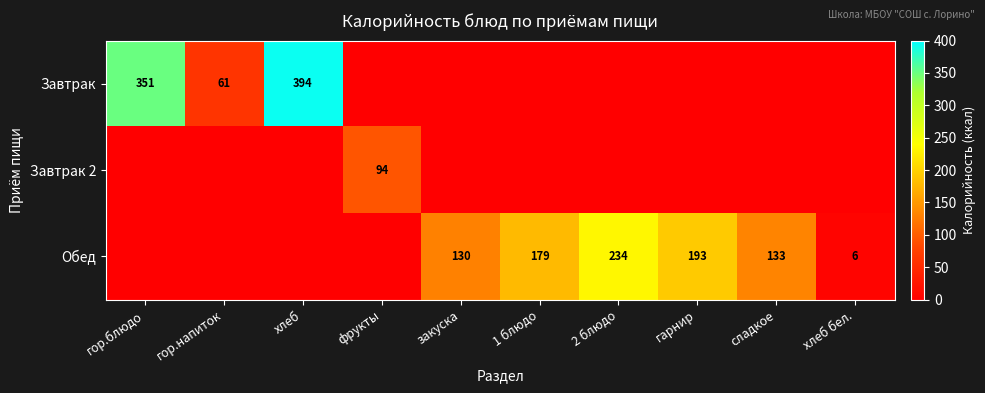

The value of Завтрак 2 at фрукты is 94. True or false?

True